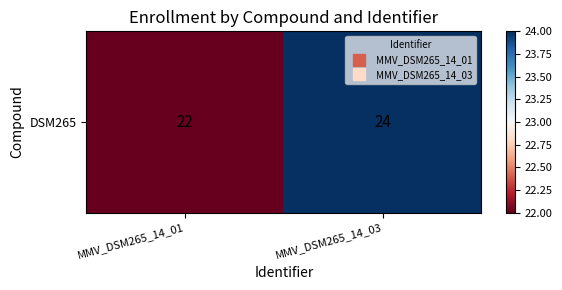

What is the minimum value shown in the chart?

22